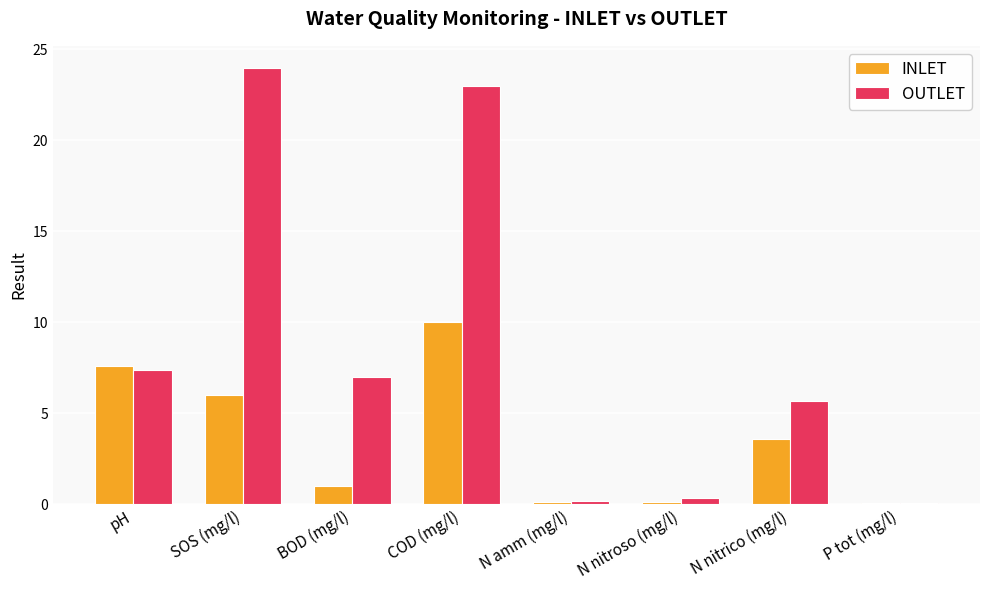

What is the greatest value displayed?

24.0